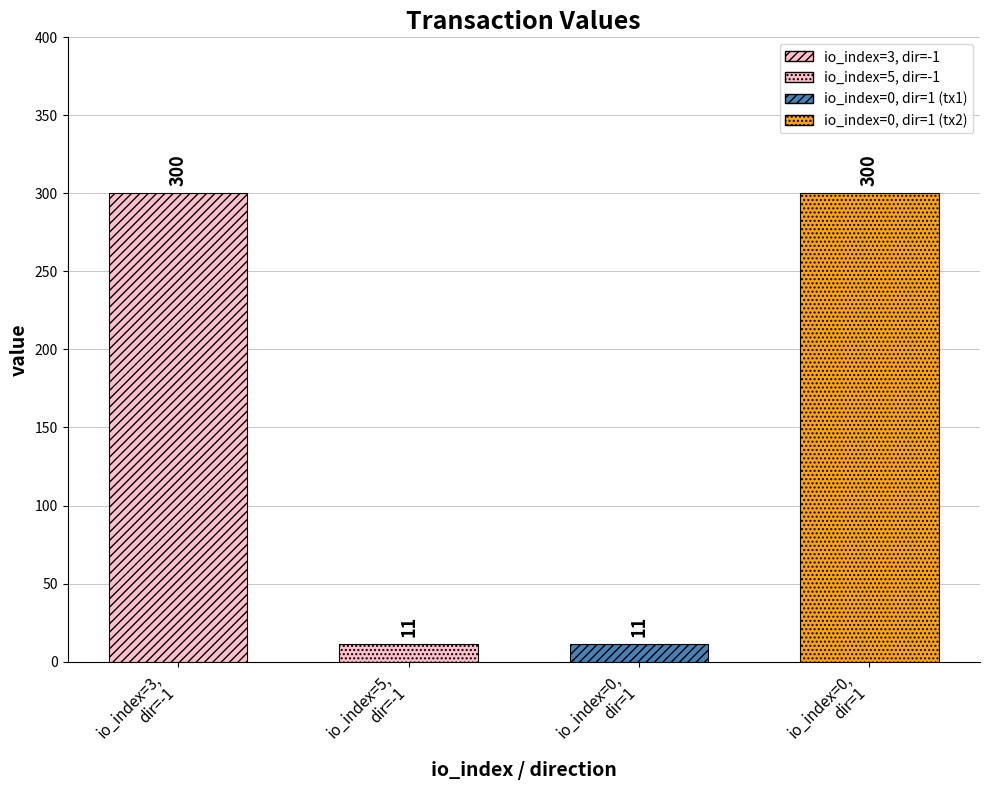

Approximately how many times larger is the value at 0 compared to 5?

1.0